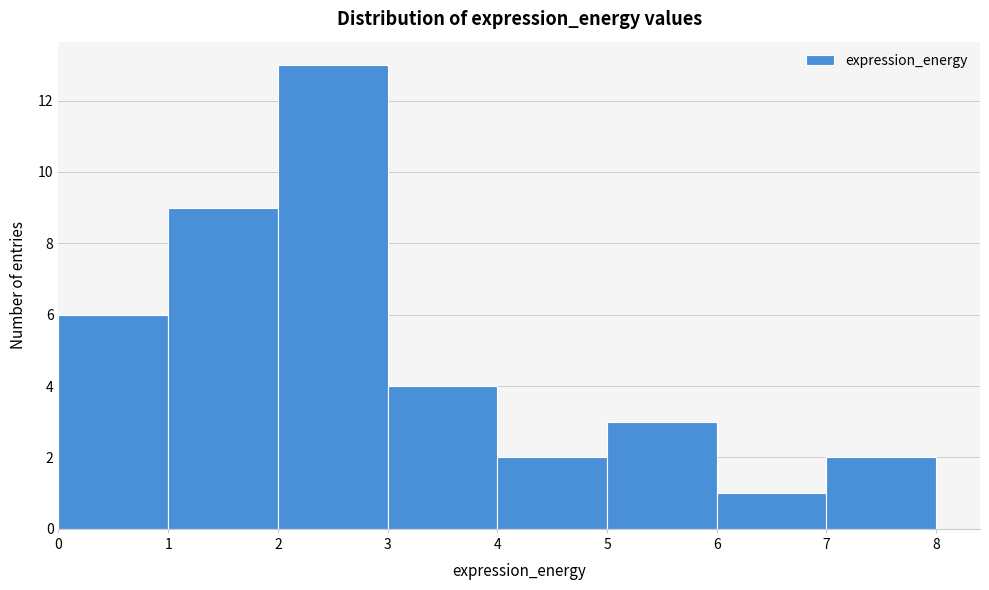

How tall is the bar that spans 0 to 1 on the x-axis? The values are not printed on the chart, so give them approximately, as read against the axis.

6